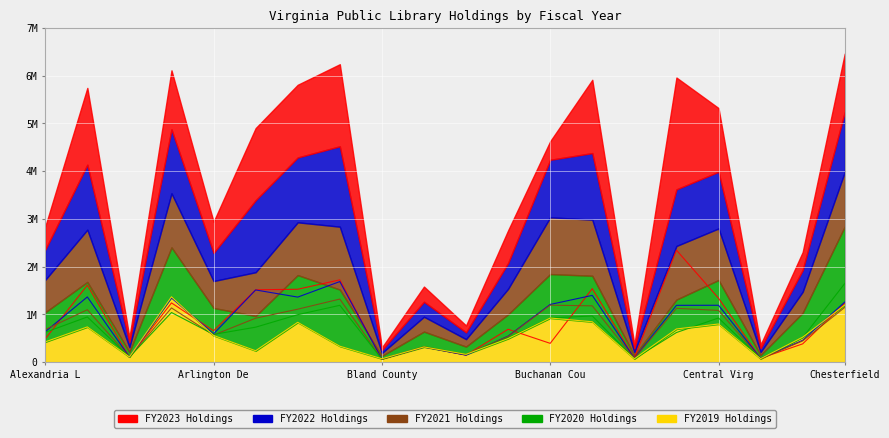

True or false: FY2023 Holdings has a value of 150108 at Caroline Library, Inc..

False